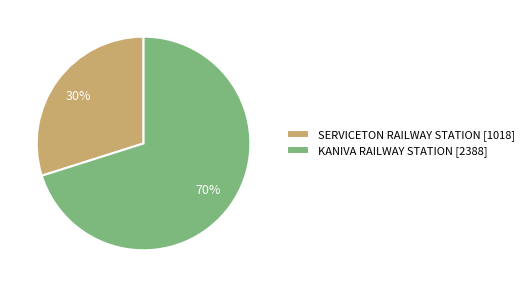

Which category has the biggest portion of the pie?

KANIVA RAILWAY STATION